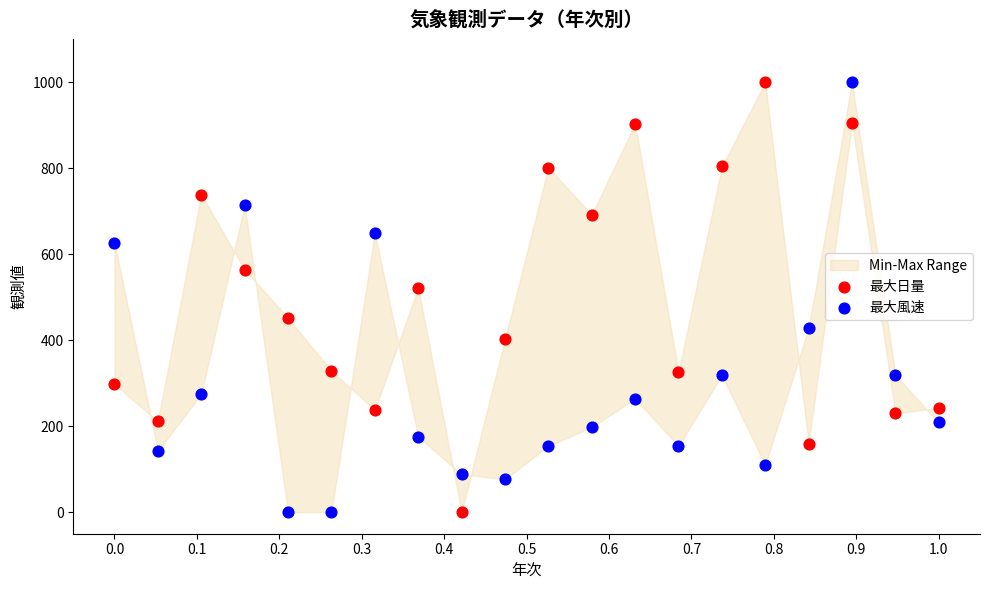

In the 最大日量 series, what Y value is closest to 500?

522.2